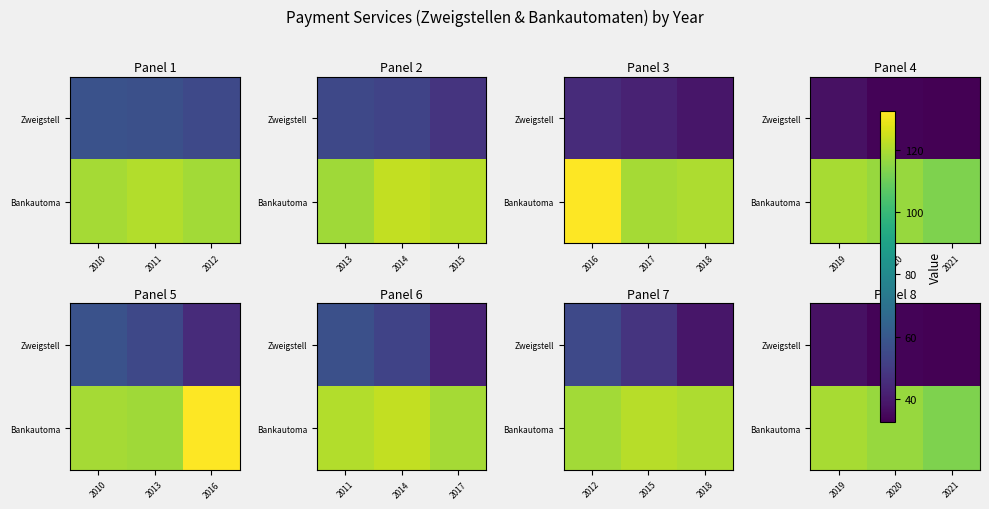

Is it true that Bankautoma equals 212.6 at 2019?

False